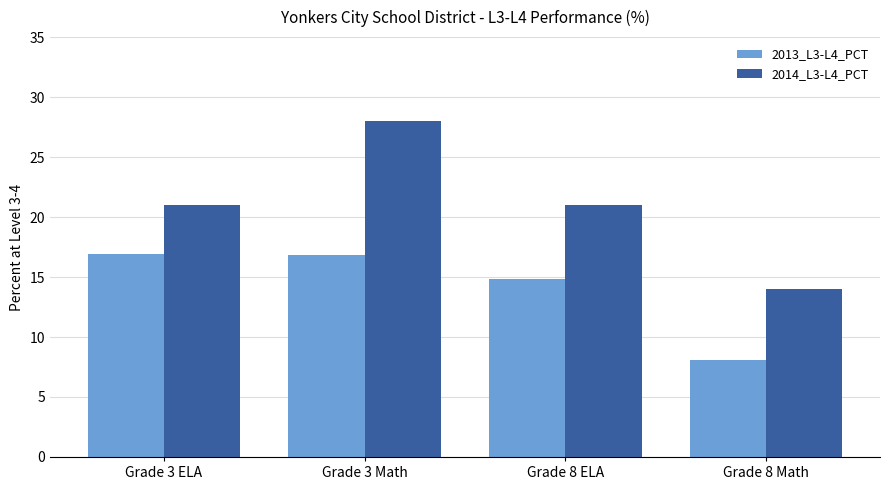

Which category has the lowest value in the 2014_L3-L4_PCT series?

Grade 8 Math